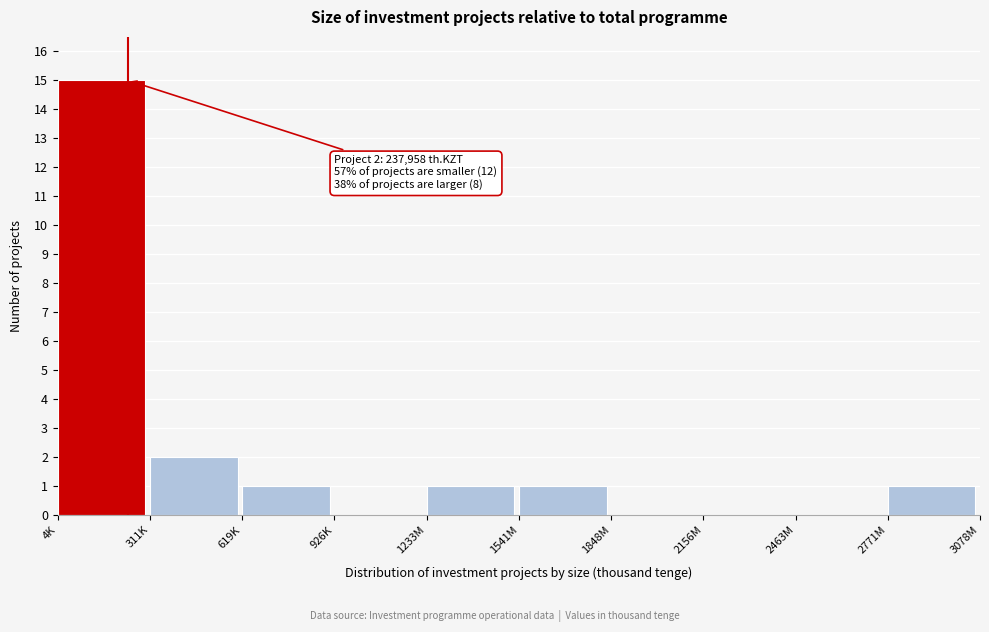

Reading left to right, list all the values displayed in this chart.

4K=15	311K=2	619K=1	926K=0	1233M=1	1541M=1	1848M=0	2156M=0	2463M=0	2771M=1